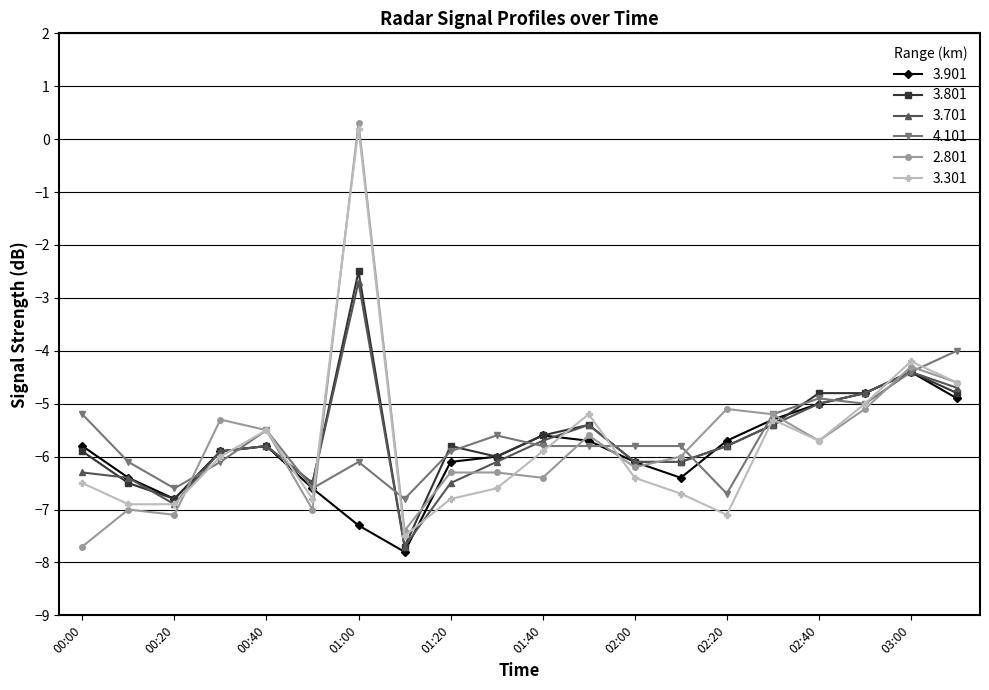

Which series has the largest range (max minus min)?

2.801